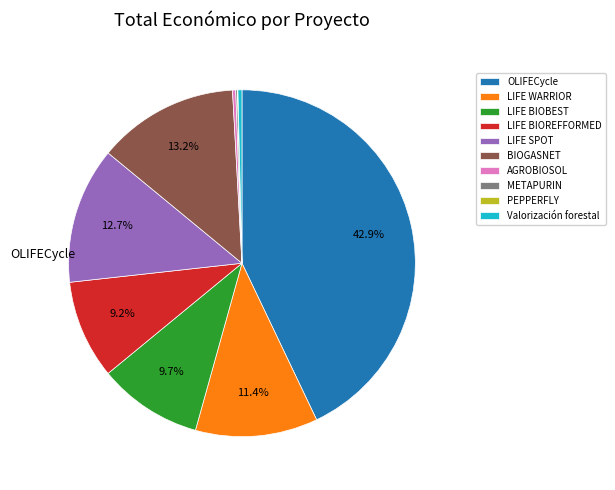

Is there a majority slice in this chart?

No